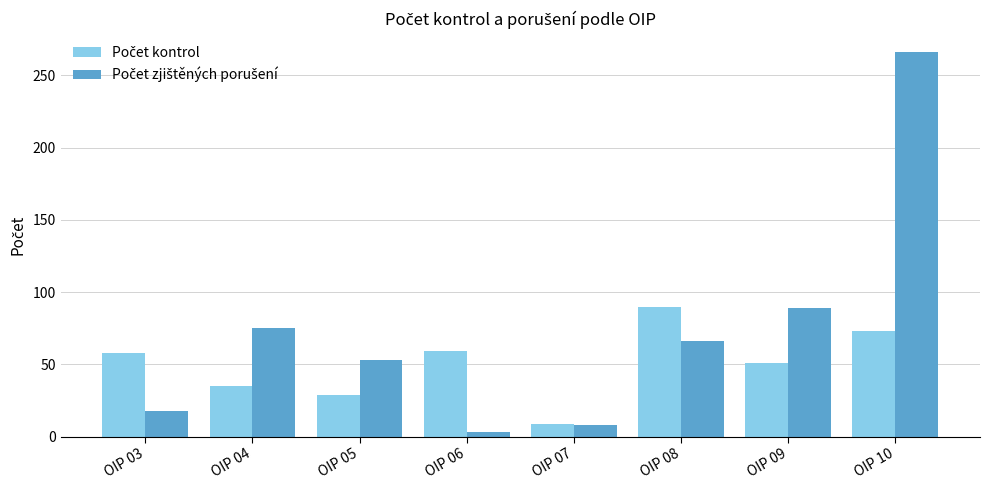

At which category is the sum across all series the highest?

OIP 10